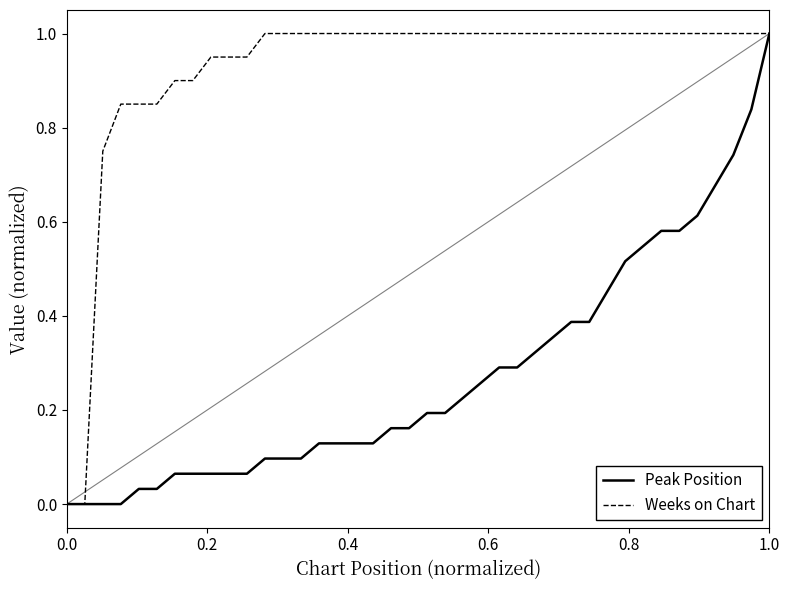

List the series in order of their overall mean, lowest first.

Peak Position, Weeks on Chart